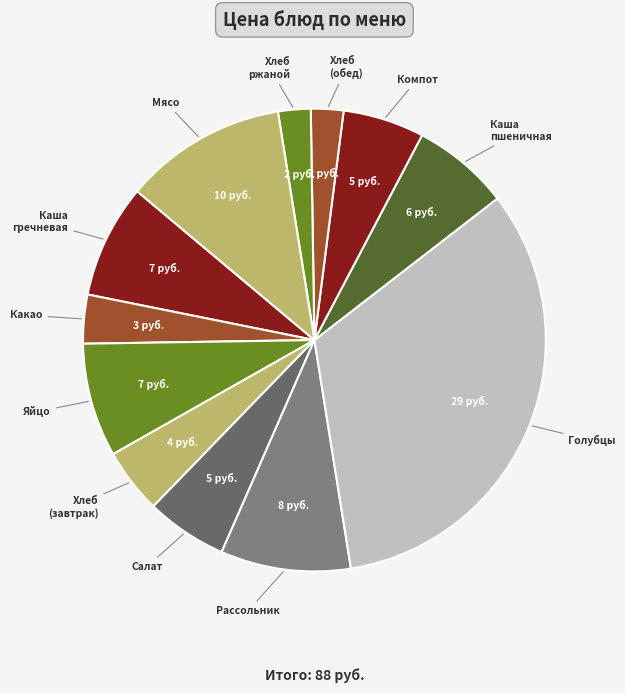

Does Хлеб (обед) account for over 50% of the chart?

No